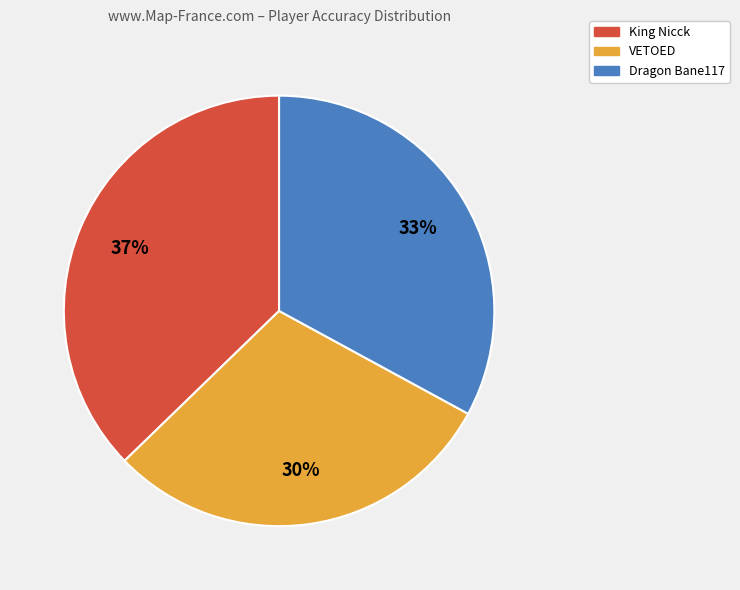

What is the smallest slice in the pie chart?

VETOED